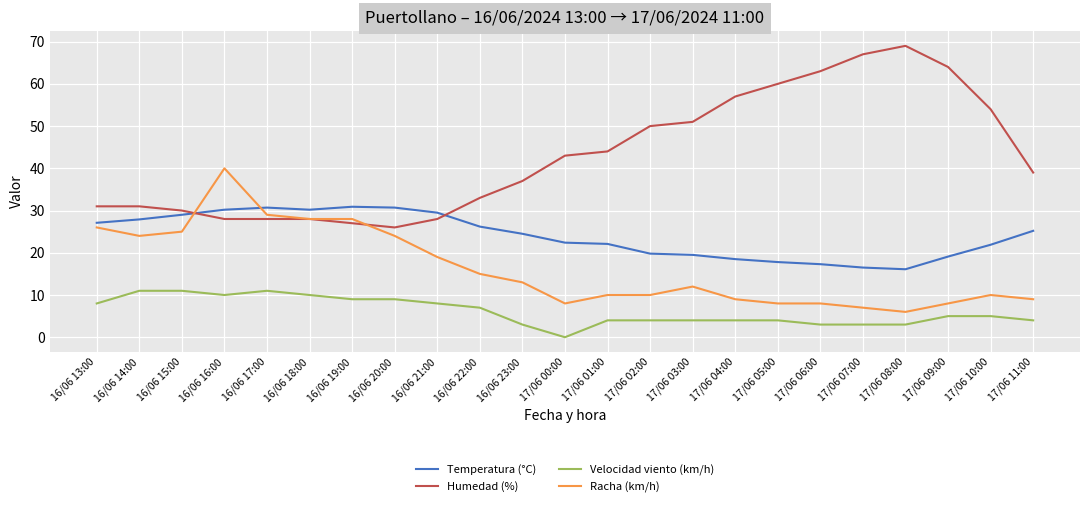

What is the difference between the highest and lowest values at 17/06 07:00?

64.0